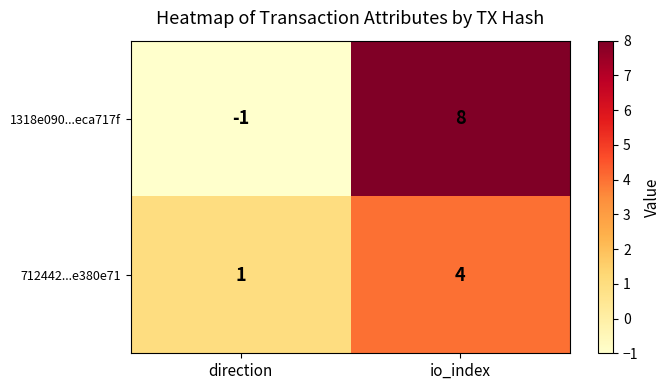

At which category is the sum across all series the highest?

io_index